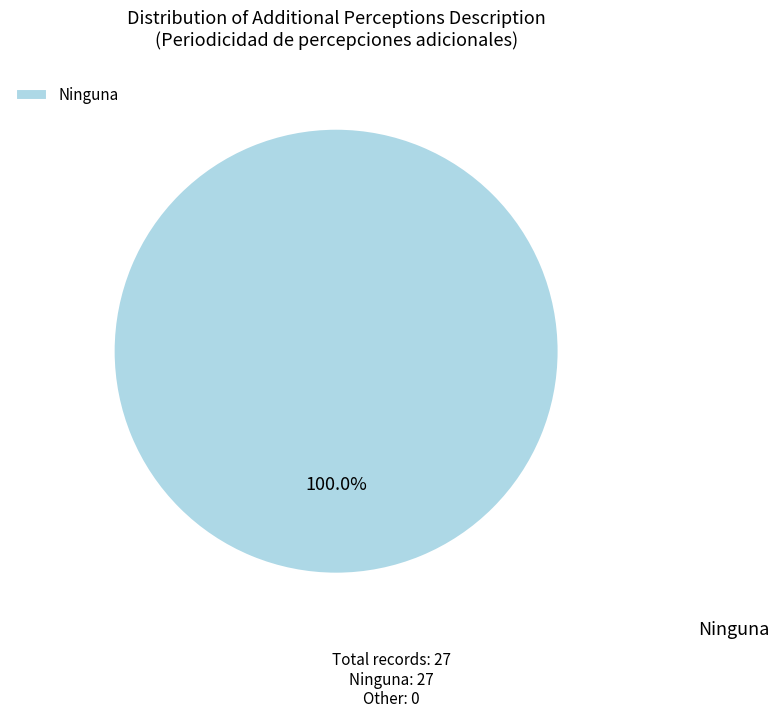

Which slice represents more than half of the pie?

Ninguna